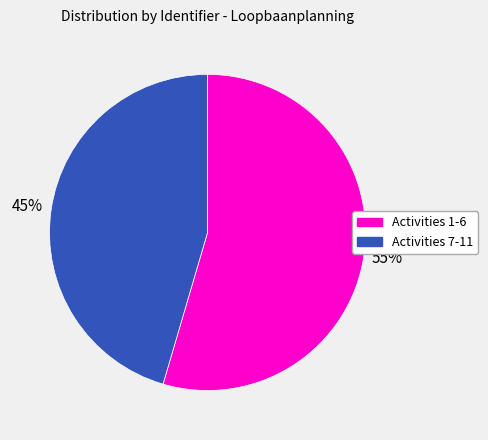

Does Activities 7-11 represent more than half of the total?

No